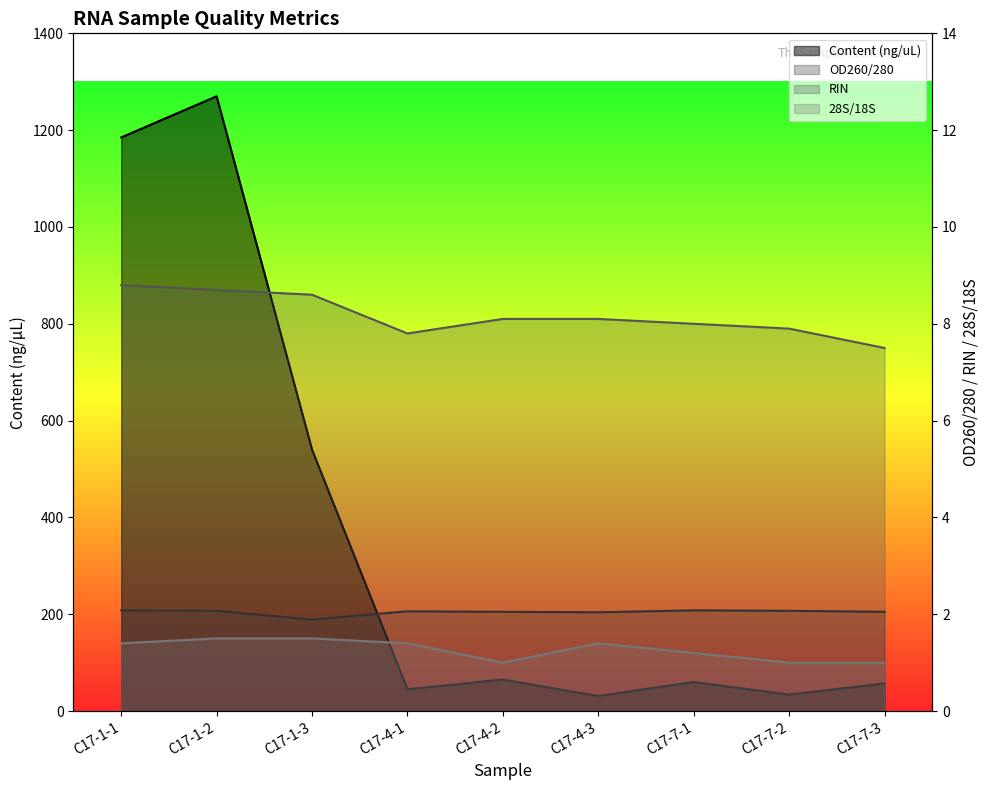

What is the label of the 3rd point from the right?

C17-7-1